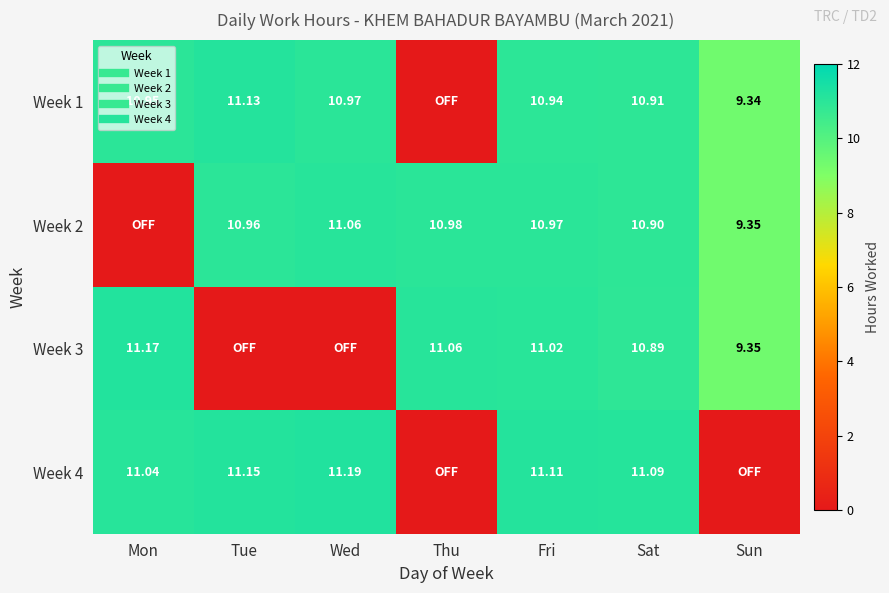

Count the number of data series in this chart.

4